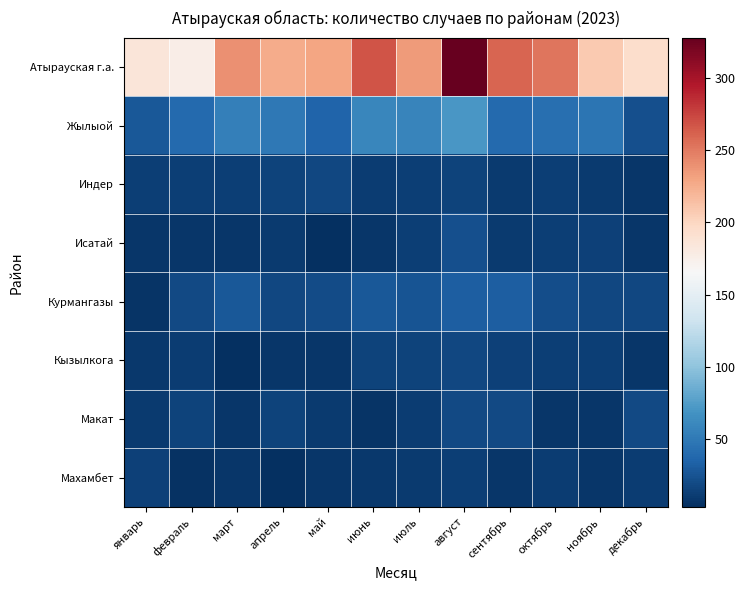

Reading left to right, what are all the values shown in this chart?

Атырауская г.а.: январь=185	февраль=176	март=240	апрель=226	май=229	июнь=268	июль=235	август=328	сентябрь=260	октябрь=253	ноябрь=208	декабрь=194
Жылыой: январь=28	февраль=39	март=55	апрель=49	май=36	июнь=60	июль=58	август=71	сентябрь=39	октябрь=43	ноябрь=47	декабрь=23
Индер: январь=13	февраль=12	март=12	апрель=15	май=17	июнь=11	июль=13	август=15	сентябрь=10	октябрь=12	ноябрь=10	декабрь=8
Исатай: январь=8	февраль=7	март=7	апрель=10	май=3	июнь=7	июль=13	август=23	сентябрь=10	октябрь=12	ноябрь=14	декабрь=8
Курмангазы: январь=6	февраль=19	март=28	апрель=18	май=20	июнь=28	июль=25	август=32	сентябрь=31	октябрь=21	ноябрь=17	декабрь=17
Кызылкога: январь=9	февраль=11	март=3	апрель=8	май=8	июнь=15	июль=15	август=18	сентябрь=14	октябрь=12	ноябрь=12	декабрь=7
Макат: январь=10	февраль=15	март=7	апрель=15	май=10	июнь=6	июль=11	август=19	сентябрь=19	октябрь=8	ноябрь=8	декабрь=19
Махамбет: январь=14	февраль=5	март=8	апрель=4	май=7	июнь=9	июль=10	август=12	сентябрь=7	октябрь=11	ноябрь=8	декабрь=11